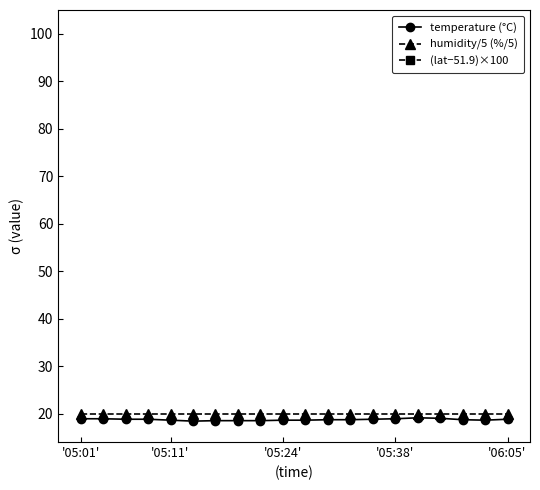

At how many categories does at least one series exceed 15?

20